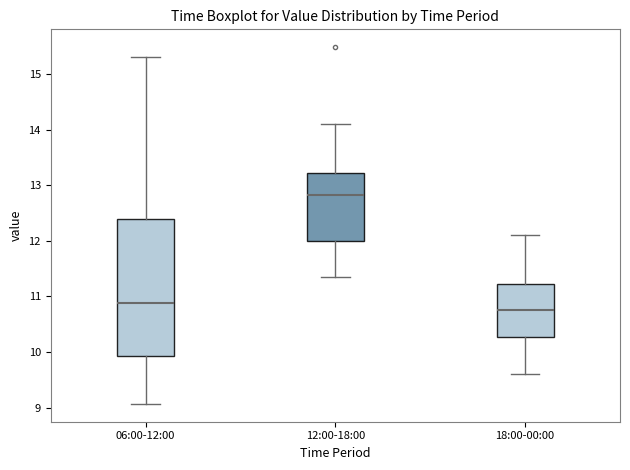

Reading left to right, read every box against the y-axis: the position of its median line, the range the box covers, and the ends of its whiskers. The values are not printed on the chart, so give them approximately, as read against the axis.

06:00-12:00: median 10.9, box 9.9 to 12.4, whiskers 9.1 to 15.3
12:00-18:00: median 12.8, box 12.0 to 13.2, whiskers 11.4 to 14.1
18:00-00:00: median 10.8, box 10.3 to 11.2, whiskers 9.6 to 12.1